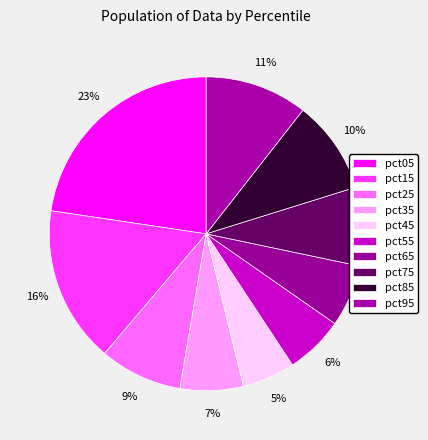

How many slices are in this pie chart?

10